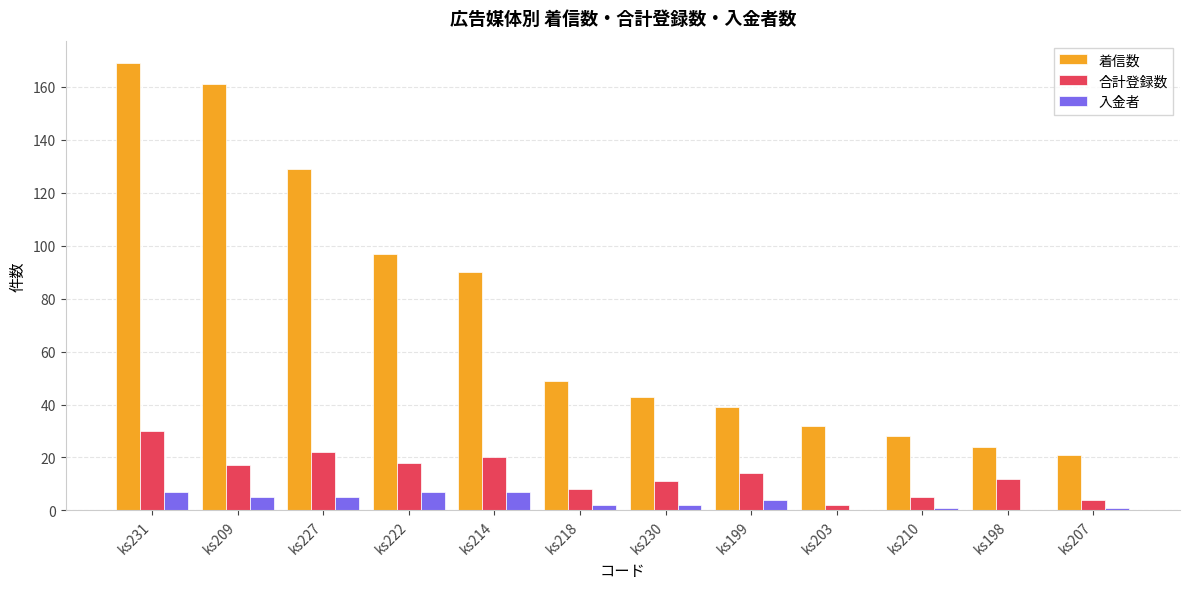

What are all the series names shown in the legend?

着信数, 合計登録数, 入金者